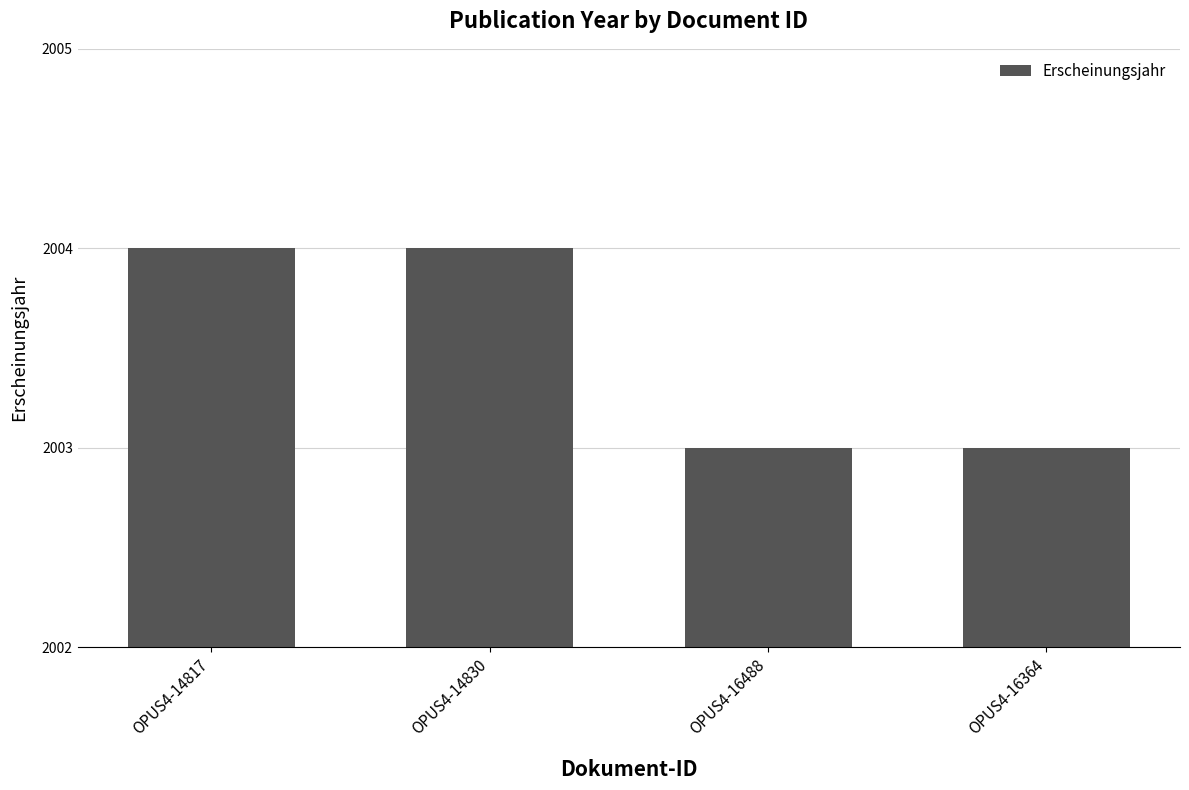

What is the label of the 2nd bar from the right?

OPUS4-16488